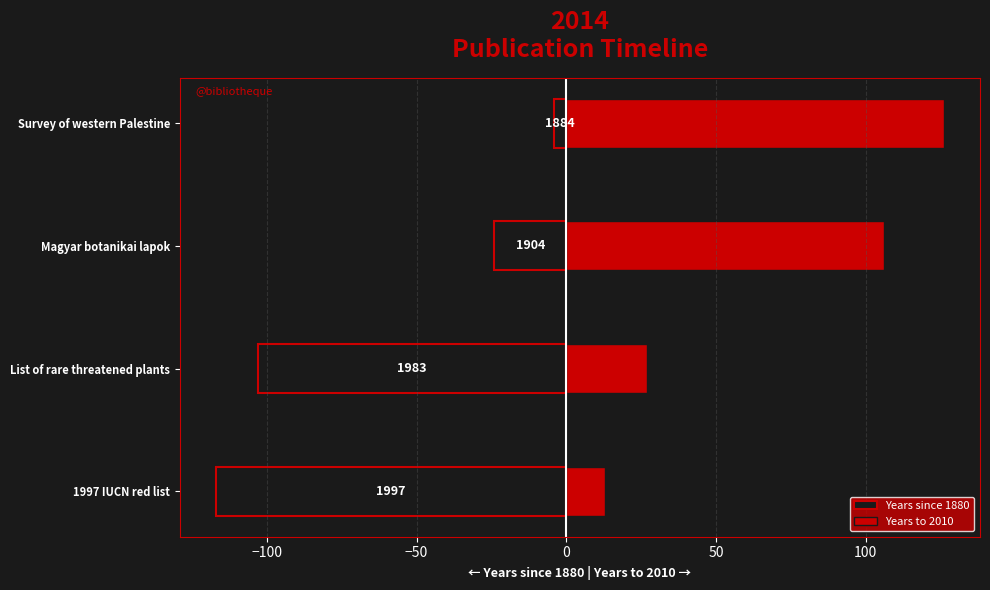

Reading right to left, extract all data points from this chart.

Years since 1880: -4	-24	-103	-117
Years to 2010: 126	106	27	13